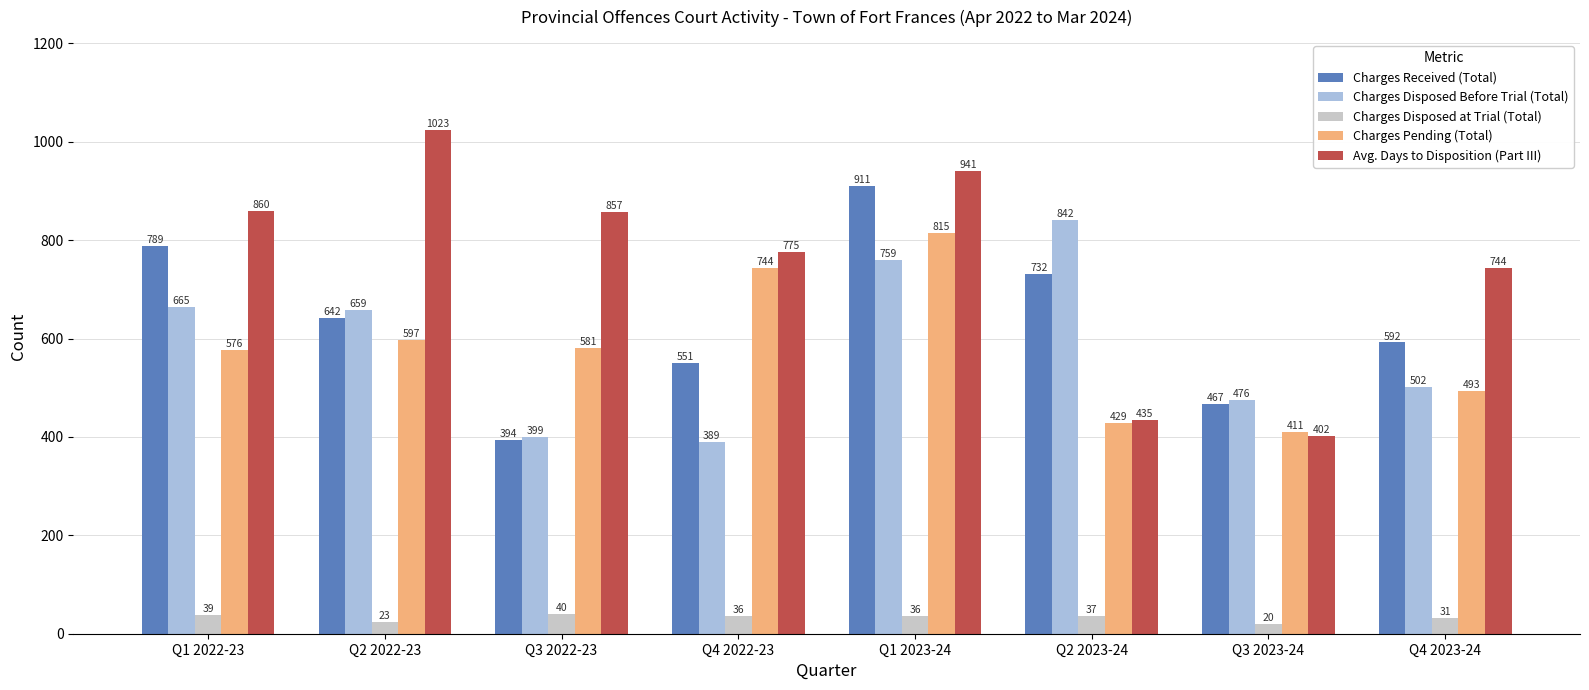

True or false: Charges Disposed Before Trial (Total) has a value of 399 at Q3 2022-23.

True